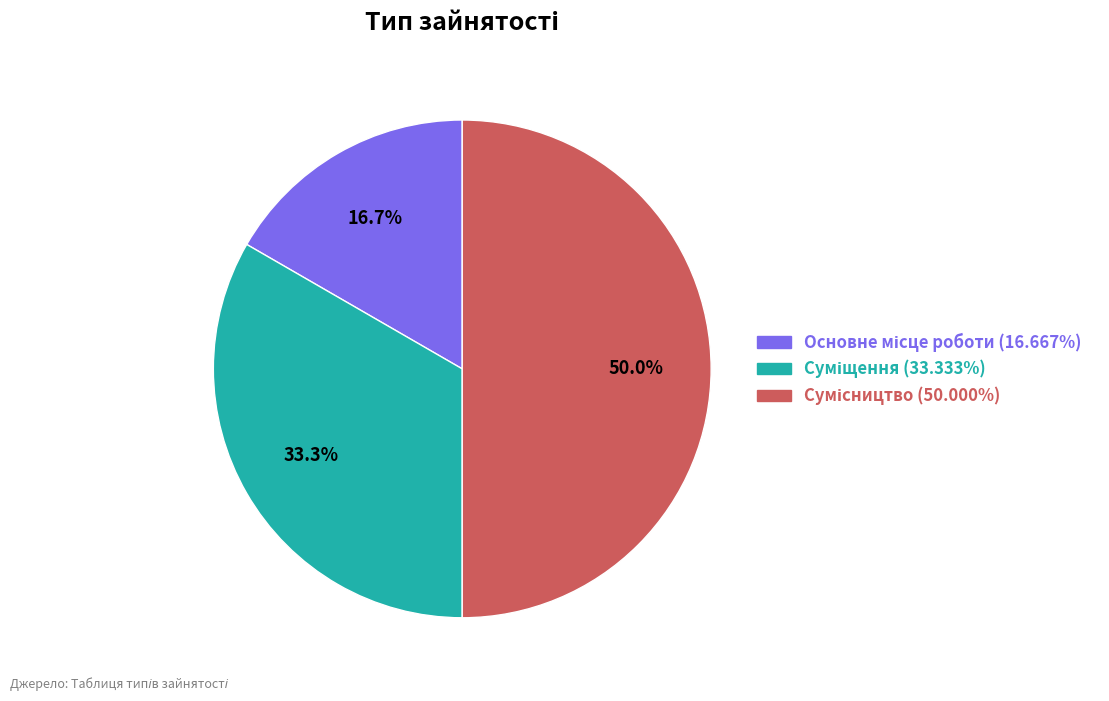

To the nearest percent, what is the difference between the Сумісництво and Суміщення slice percentages?

17%